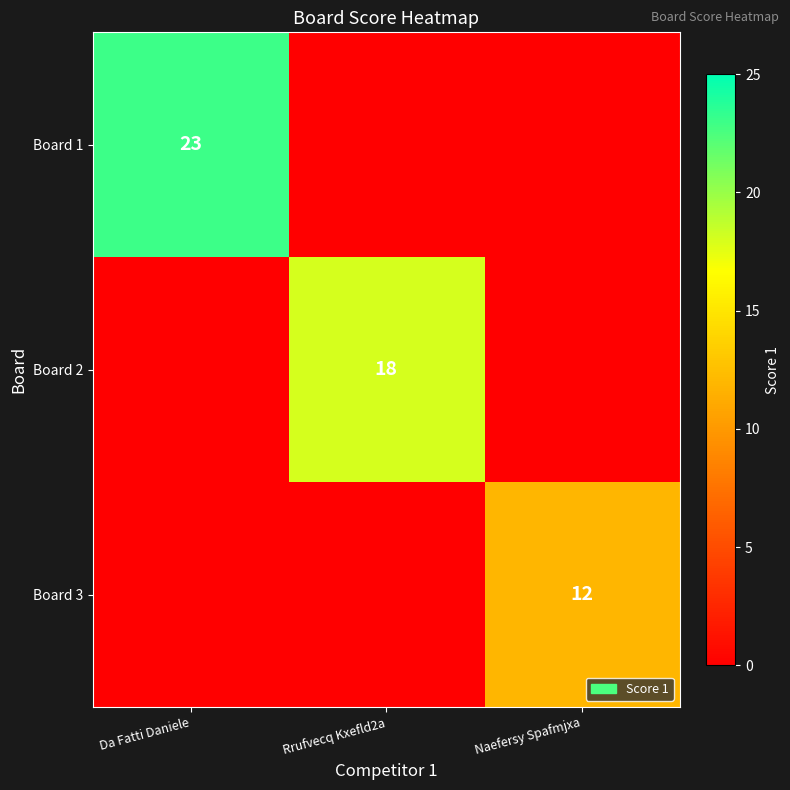

How many categories are shown in the chart?

3